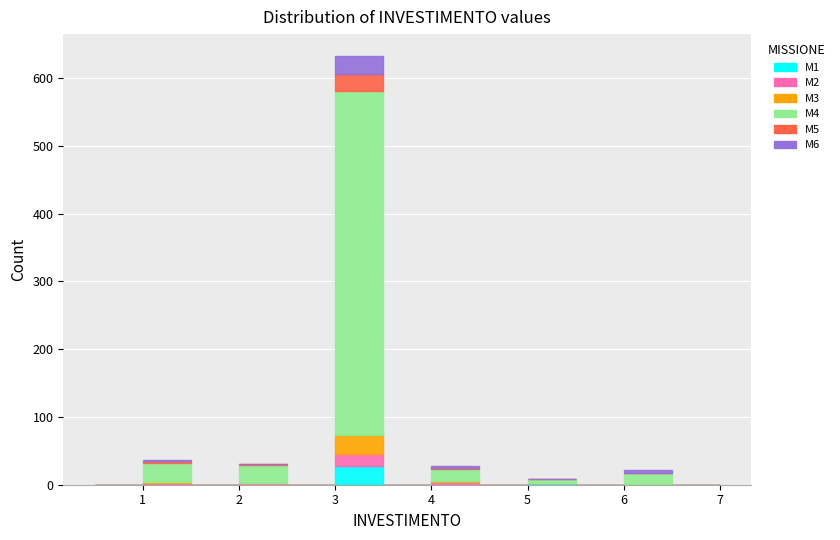

What is the total height of the stacked bar covering 6.0 to 6.5 on the x-axis? The values are not printed on the chart, so give them approximately, as read against the axis.

20